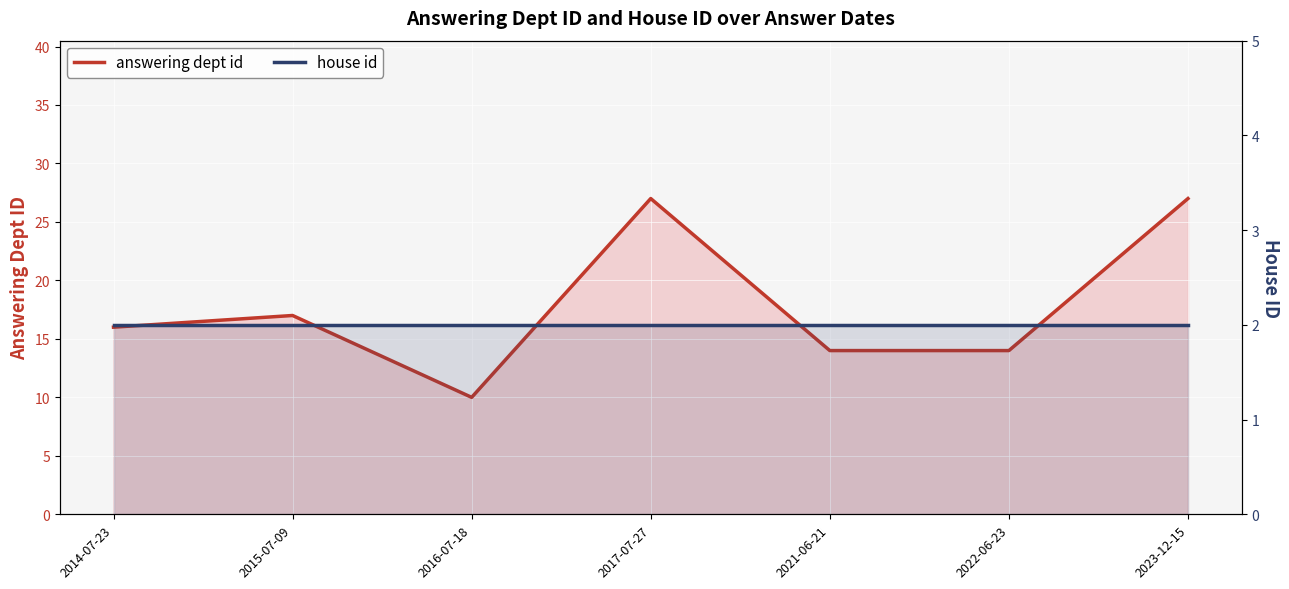

At which label is answering dept id closest to 18?

2015-07-09